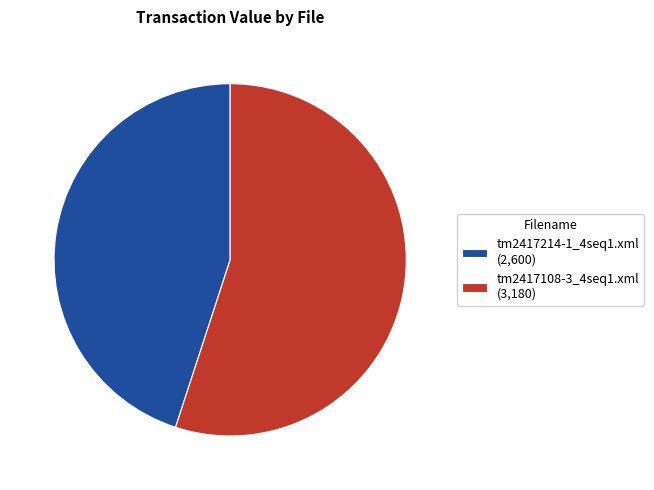

Is there a majority slice in this chart?

Yes